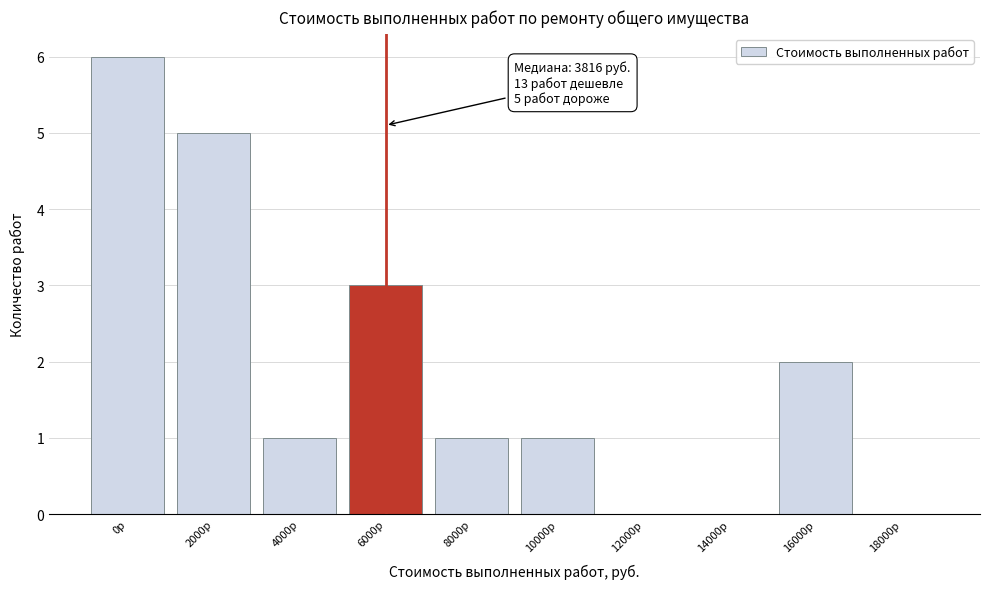

Reading right to left, extract all data points from this chart.

18000р=0	16000р=2	14000р=0	12000р=0	10000р=1	8000р=1	6000р=3	4000р=1	2000р=5	0р=6